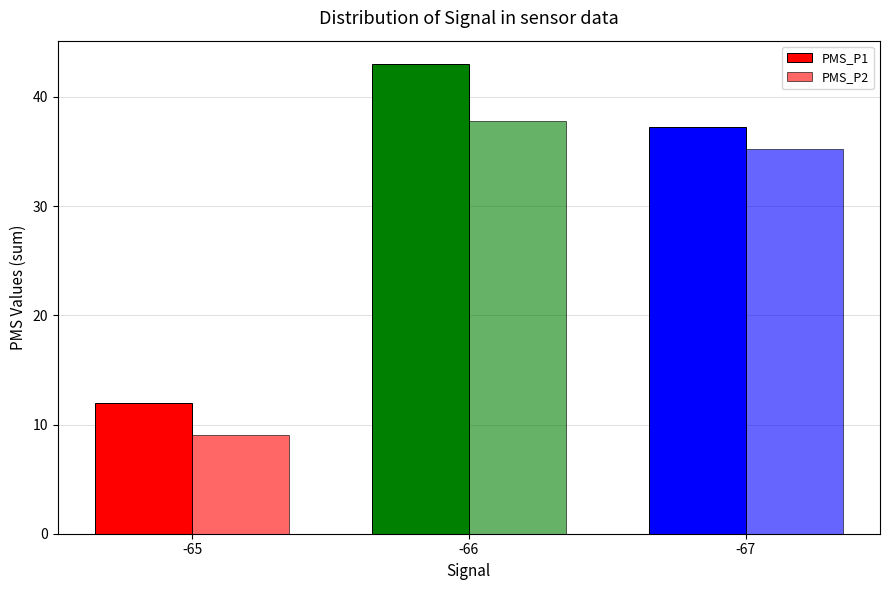

Does the chart contain any negative values?

No